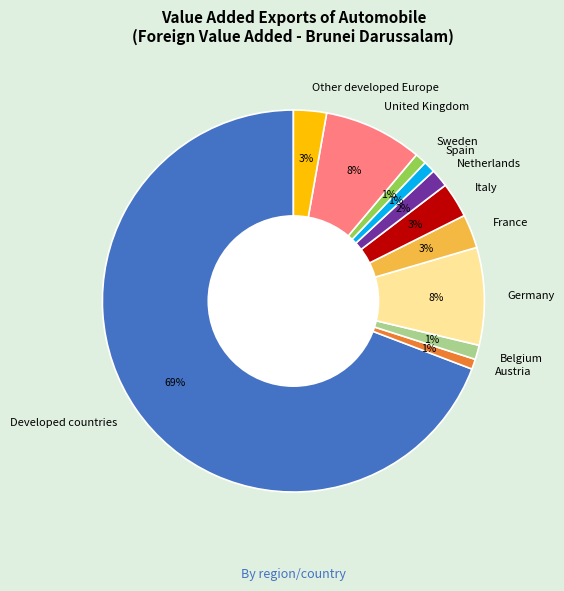

What percentage is the United Kingdom slice, to the nearest percent?

8%